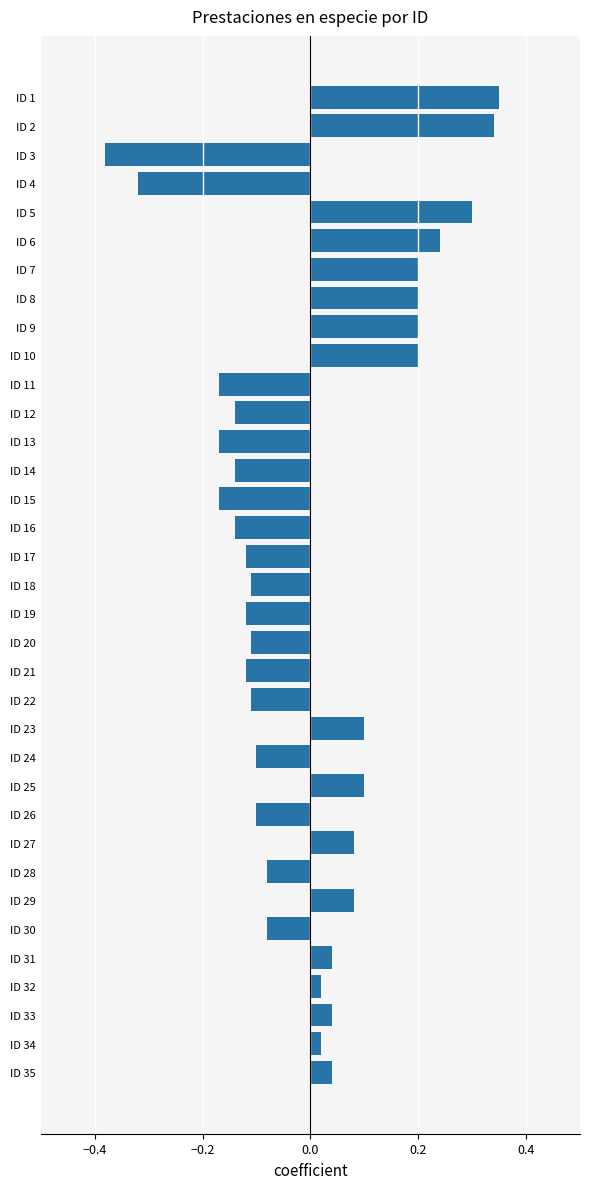

What is the difference between the maximum and minimum values?

0.7